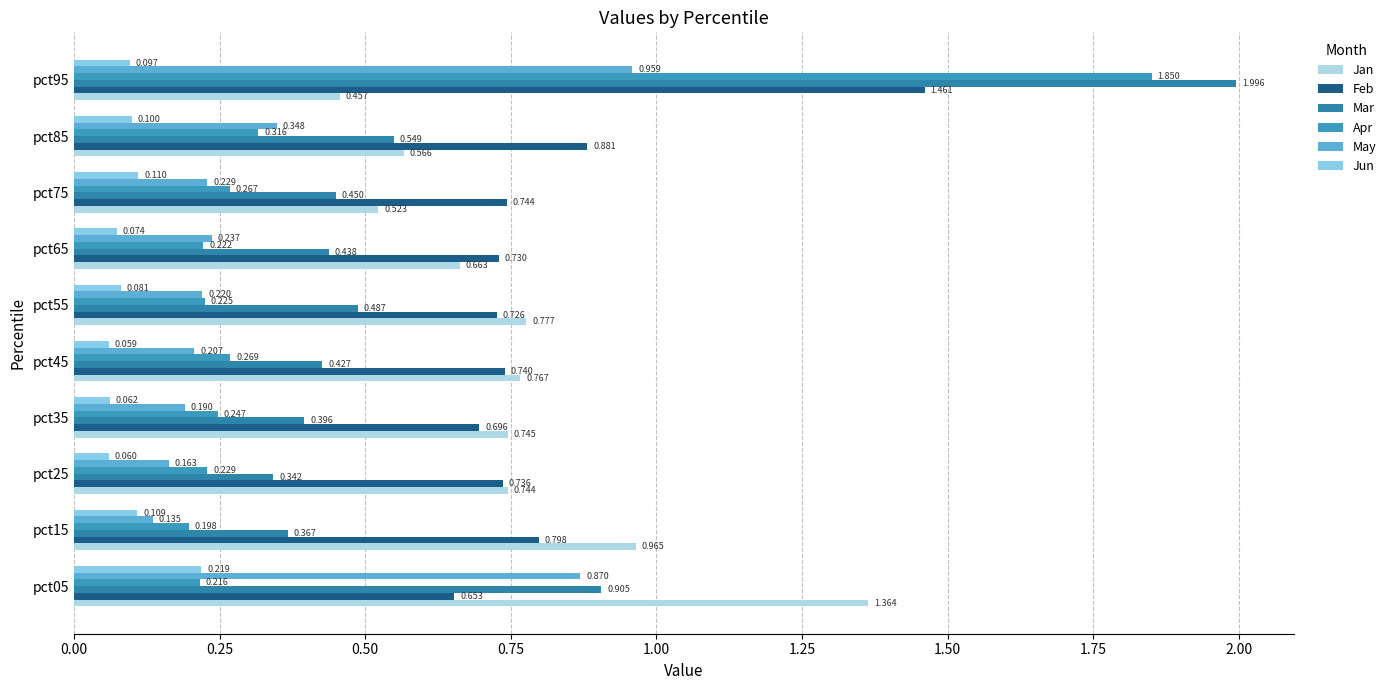

Which series has the largest total across all categories?

Feb